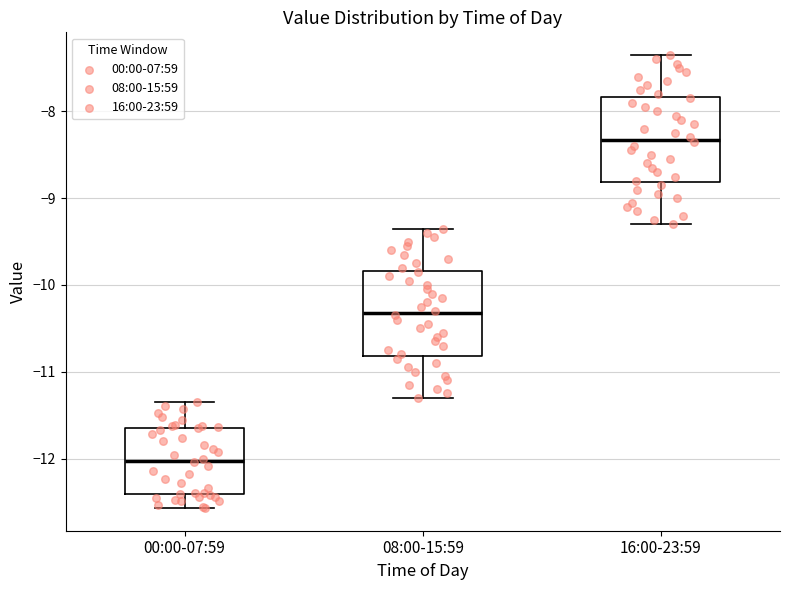

Which box's median line is the highest?

16:00-23:59